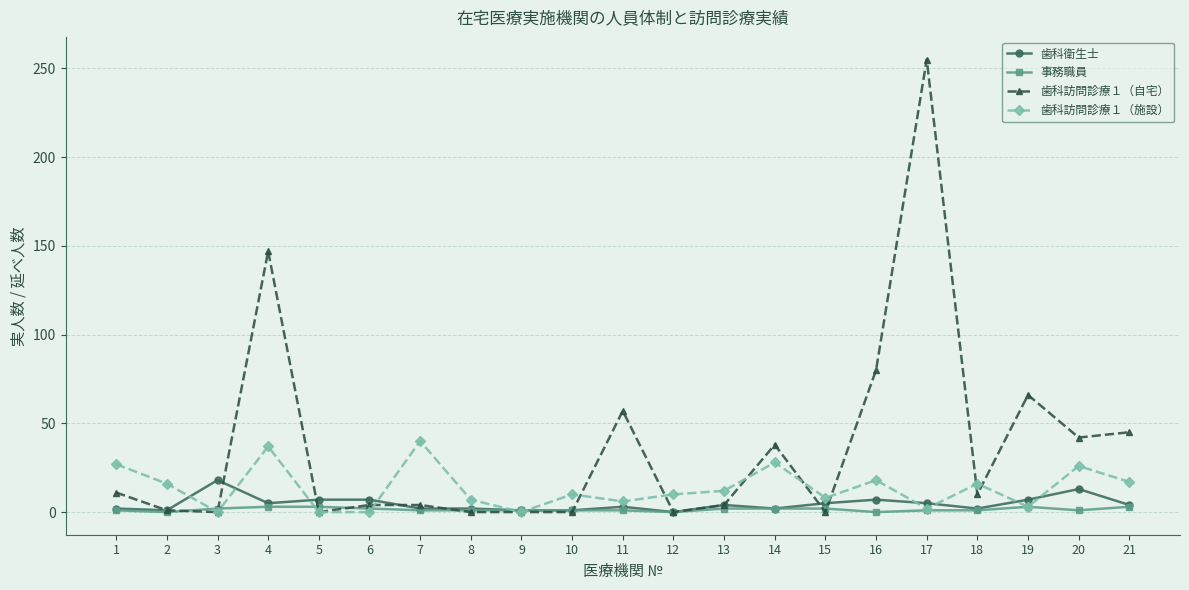

What is the sum of all 歯科衛生士 values?

98